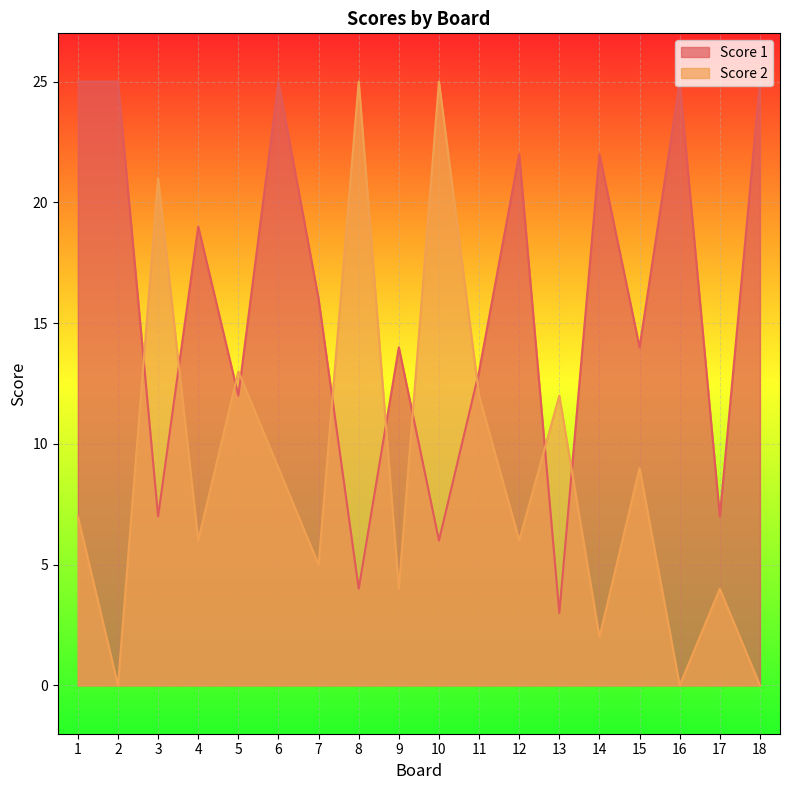

What is the value of the Score 1 point at the 5th from the left?

12